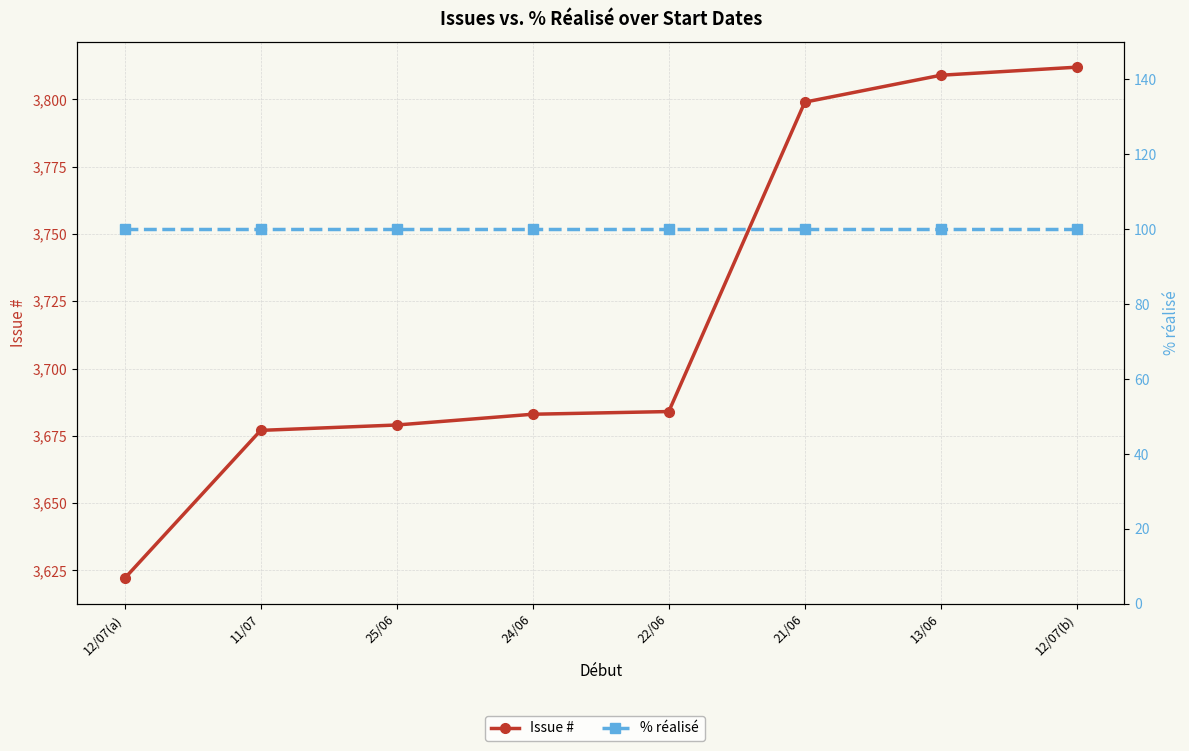

Rank the series by their maximum value, from lowest to highest.

% réalisé, Issue #